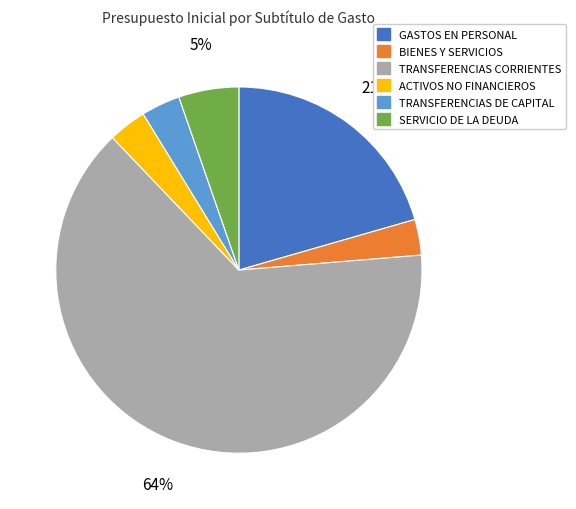

Which slice is the largest?

TRANSFERENCIAS CORRIENTES